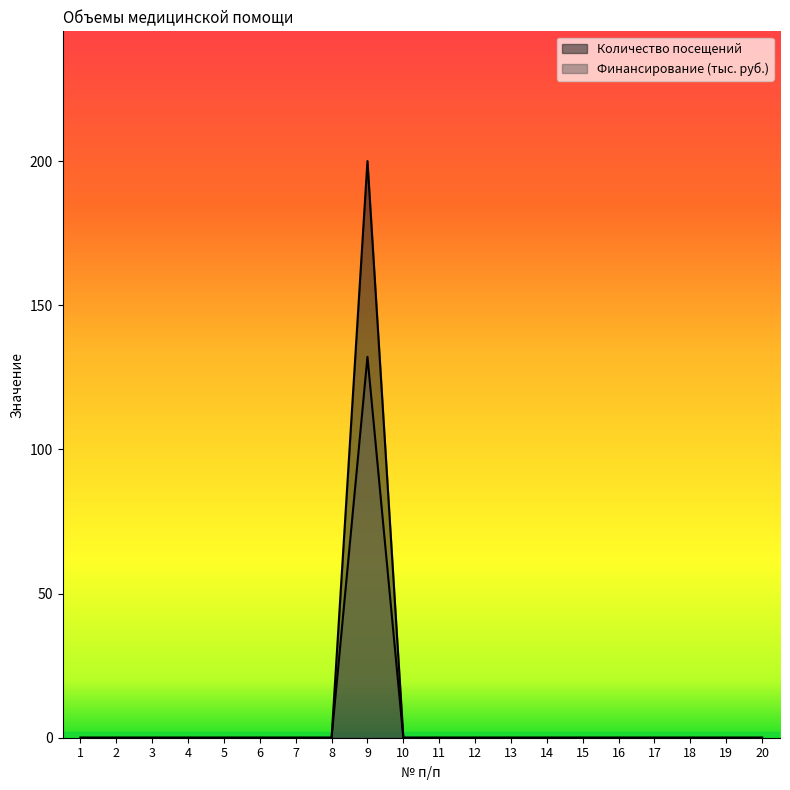

Is the value of Финансирование, руб. at 17 greater than the value of Количество посещений at 11?

No